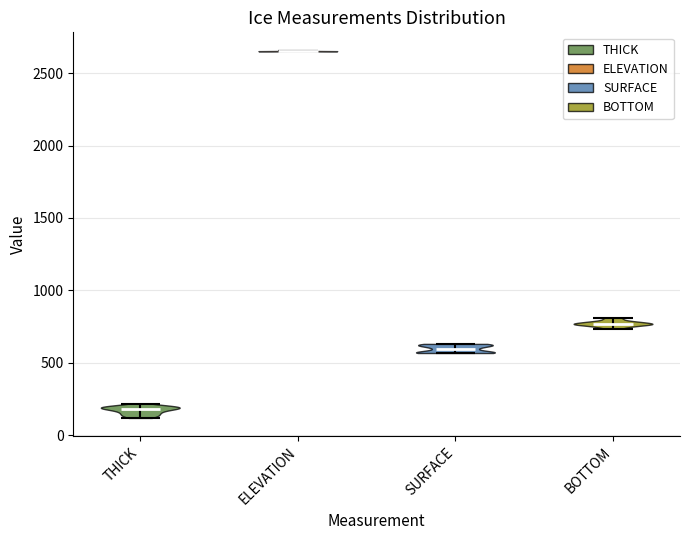

Reading left to right, read every violin against the y-axis: where its median line is, and the lowest and highest points it reaches. The values are not printed on the chart, so give them approximately, as read against the axis.

THICK: median line 200, lowest point 100, highest point 200
ELEVATION: median line 2650, lowest point 2650, highest point 2650
SURFACE: median line 600, lowest point 550, highest point 650
BOTTOM: median line 750, lowest point 750, highest point 800